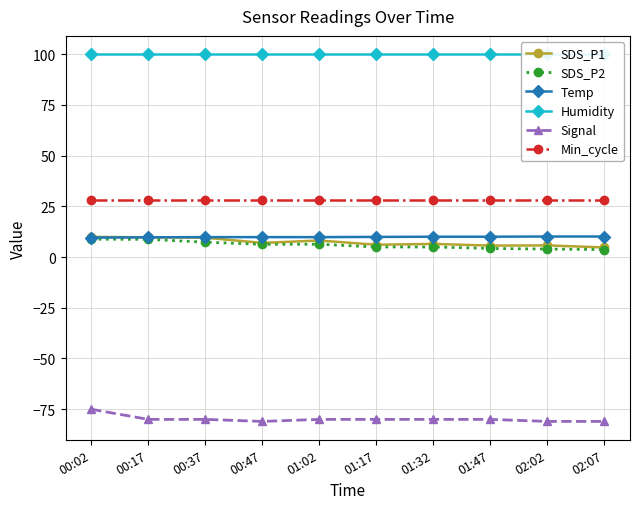

What is the maximum value for SDS_P1?

9.9